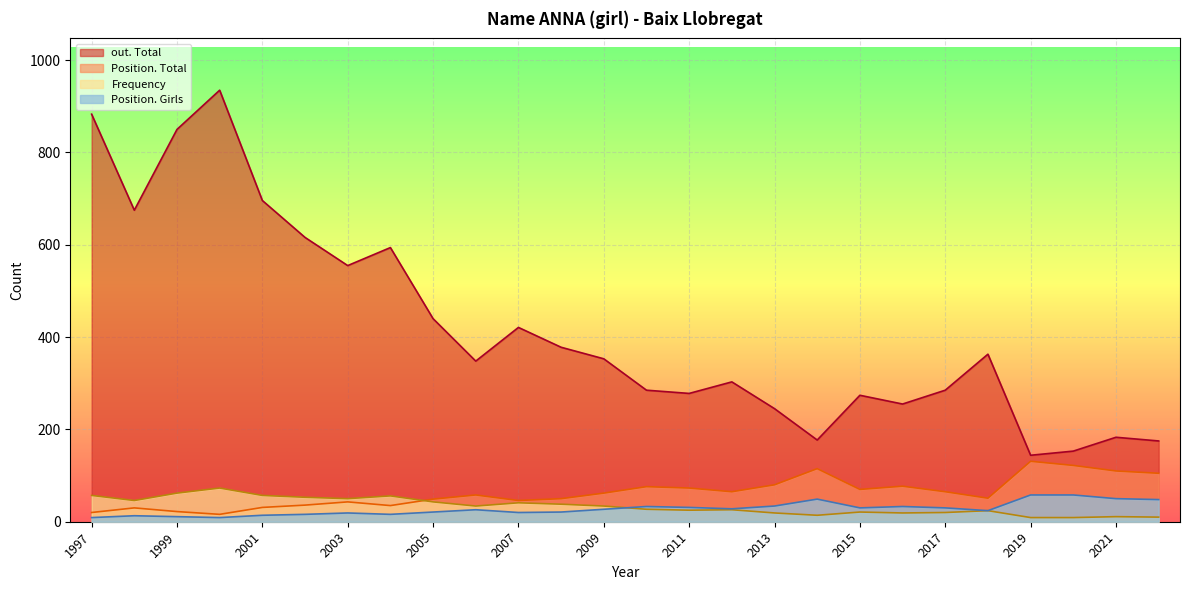

The Position. Total series shows 105 at 2022. True or false?

True